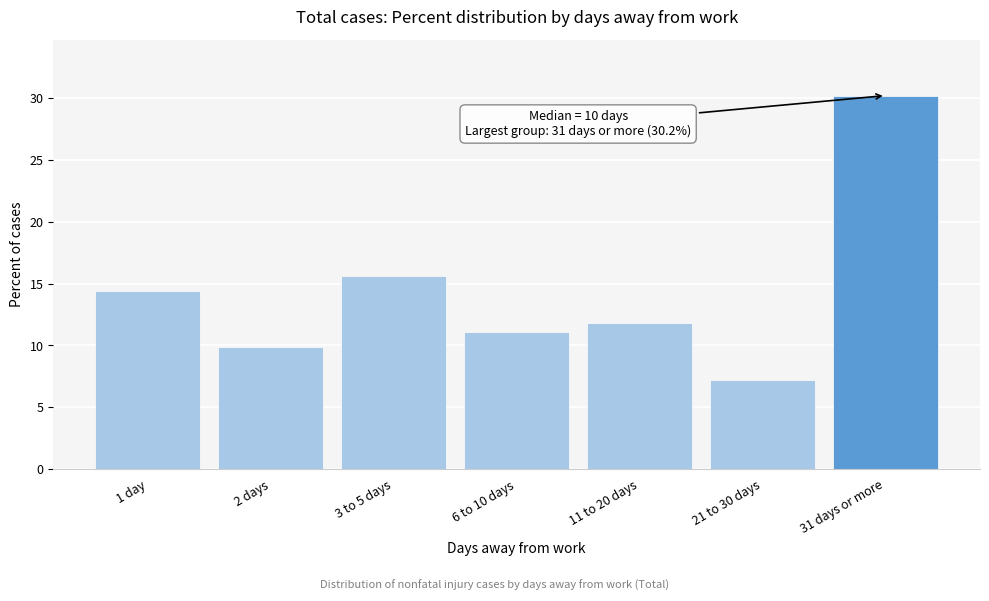

Reading right to left, what are all the values shown in this chart?

31 days or more=30.2	21 to 30 days=7.2	11 to 20 days=11.8	6 to 10 days=11.1	3 to 5 days=15.6	2 days=9.9	1 day=14.4